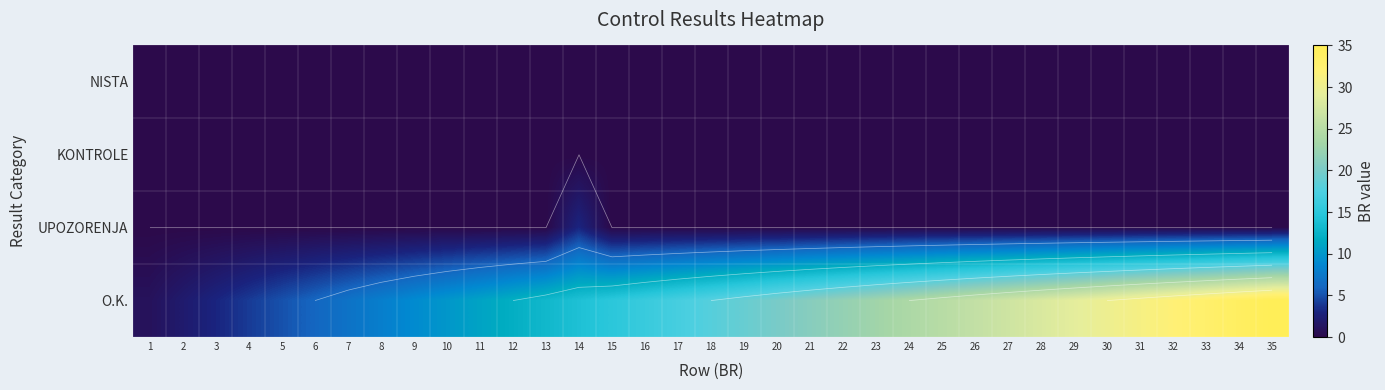

List the series in order of their peak value, lowest first.

NISTA, KONTROLE, UPOZORENJA, O.K.